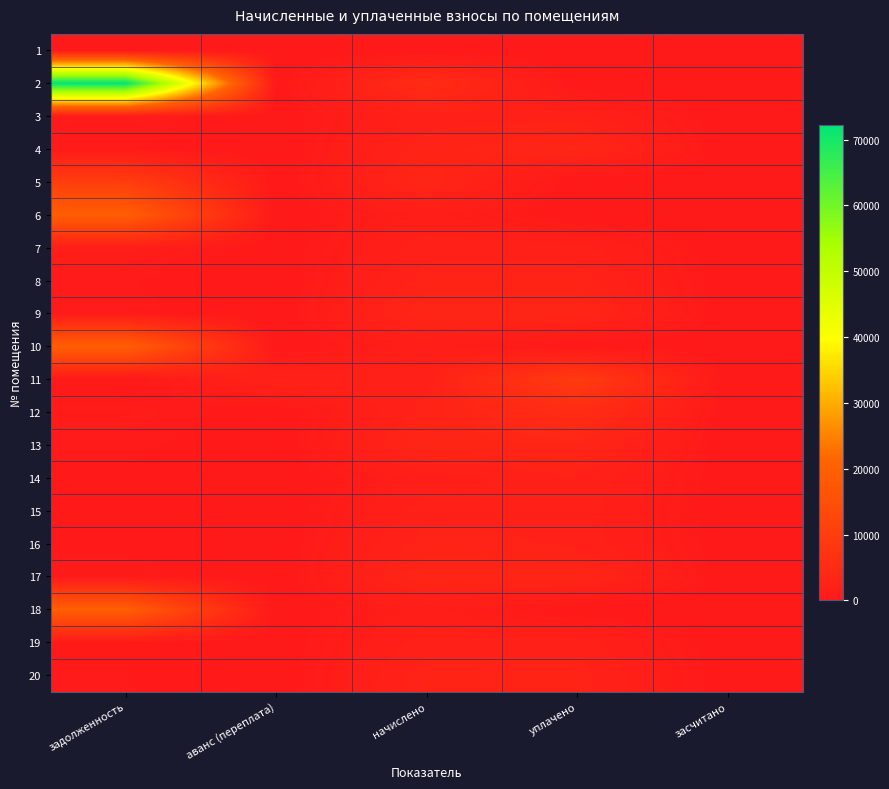

Reading left to right, list all the values displayed in this chart.

1: задолженность=0.0	аванс (переплата)=0.0	начислено=0.0	уплачено=0.0	засчитано=0.0
2: задолженность=72206.0	аванс (переплата)=0.0	начислено=5270.6	уплачено=0.0	засчитано=0.0
3: задолженность=714.0	аванс (переплата)=0.0	начислено=2134.4	уплачено=2134.4	засчитано=0.0
4: задолженность=458.1	аванс (переплата)=0.0	начислено=2748.5	уплачено=3664.7	засчитано=0.0
5: задолженность=10145.9	аванс (переплата)=0.0	начислено=3428.2	уплачено=0.0	засчитано=0.0
6: задолженность=19448.2	аванс (переплата)=0.0	начислено=1419.6	уплачено=0.0	засчитано=0.0
7: задолженность=1440.2	аванс (переплата)=0.0	начислено=2149.5	уплачено=2145.7	засчитано=0.0
8: задолженность=453.9	аванс (переплата)=0.0	начислено=2723.4	уплачено=2723.4	засчитано=0.0
9: задолженность=571.4	аванс (переплата)=0.0	начислено=3428.2	уплачено=3428.2	засчитано=0.0
10: задолженность=19517.3	аванс (переплата)=0.0	начислено=1424.6	уплачено=0.0	засчитано=0.0
11: задолженность=0.0	аванс (переплата)=2501.3	начислено=2134.4	уплачено=9307.6	засчитано=0.0
12: задолженность=907.9	аванс (переплата)=0.0	начислено=2663.0	уплачено=5534.5	засчитано=0.0
13: задолженность=574.7	аванс (переплата)=0.0	начислено=3448.3	уплачено=3448.3	засчитано=0.0
14: задолженность=240.1	аванс (переплата)=0.0	начислено=1439.7	уплачено=2399.5	засчитано=0.0
15: задолженность=355.4	аванс (переплата)=0.0	начислено=2134.4	уплачено=2134.4	засчитано=0.0
16: задолженность=371.6	аванс (переплата)=0.0	начислено=2743.6	уплачено=2286.1	засчитано=0.0
17: задолженность=573.0	аванс (переплата)=0.0	начислено=3438.2	уплачено=3438.2	засчитано=0.0
18: задолженность=19586.3	аванс (переплата)=0.0	начислено=1429.7	уплачено=0.0	засчитано=0.0
19: задолженность=356.6	аванс (переплата)=0.0	начислено=2139.5	уплачено=2139.5	засчитано=0.0
20: задолженность=457.3	аванс (переплата)=0.0	начислено=2743.6	уплачено=2743.6	засчитано=0.0